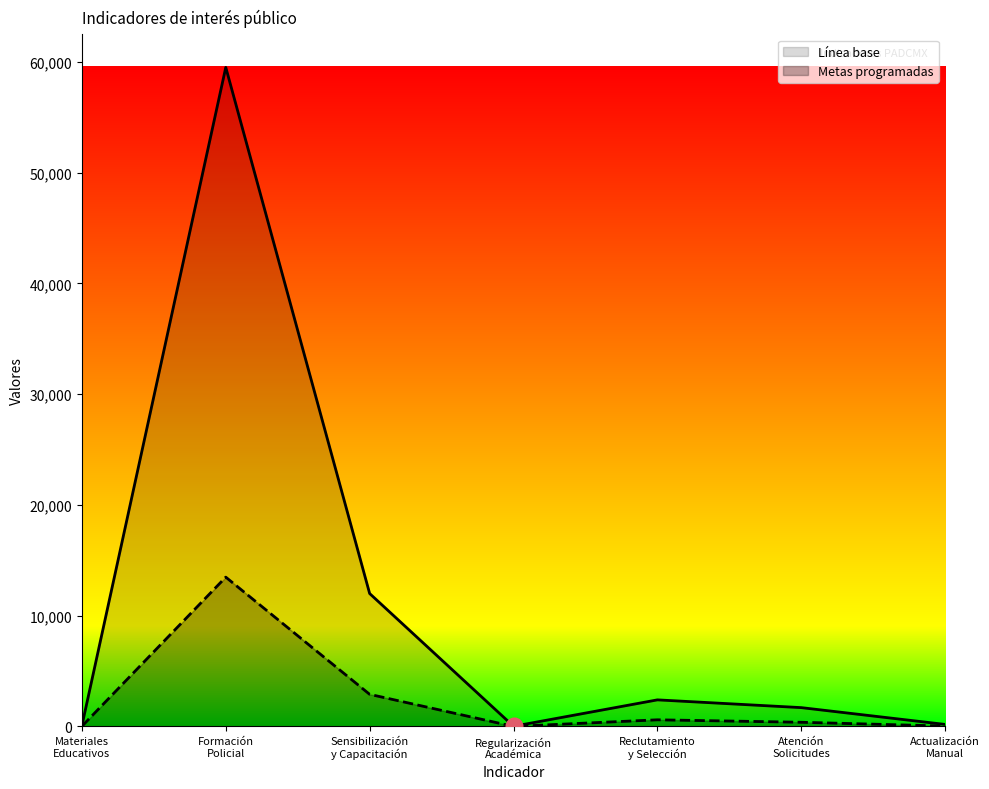

What is the average value of the Línea base series?

10839